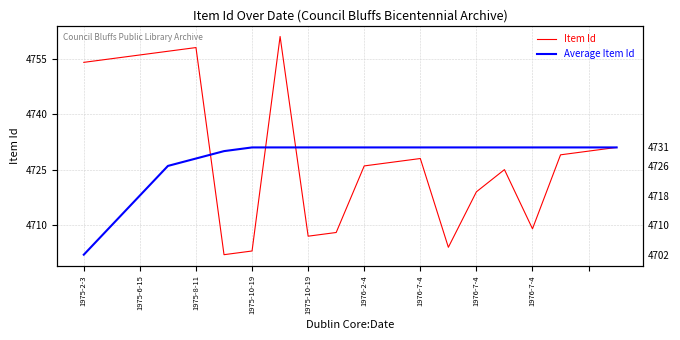

At 1976-7-4, list the series in order from largest to smallest.

Average Item Id, Item Id